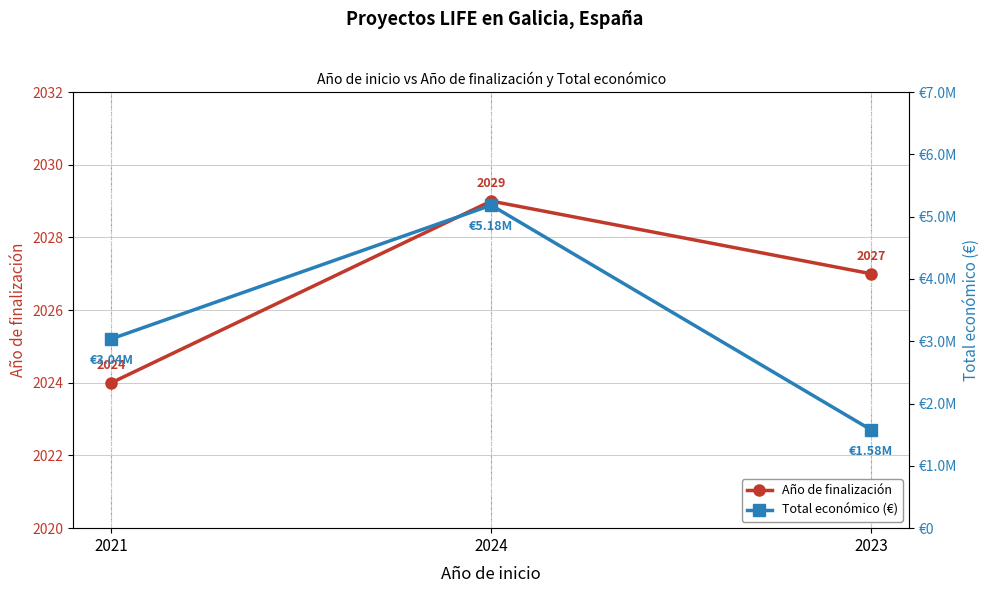

Count the number of categories in the chart.

3